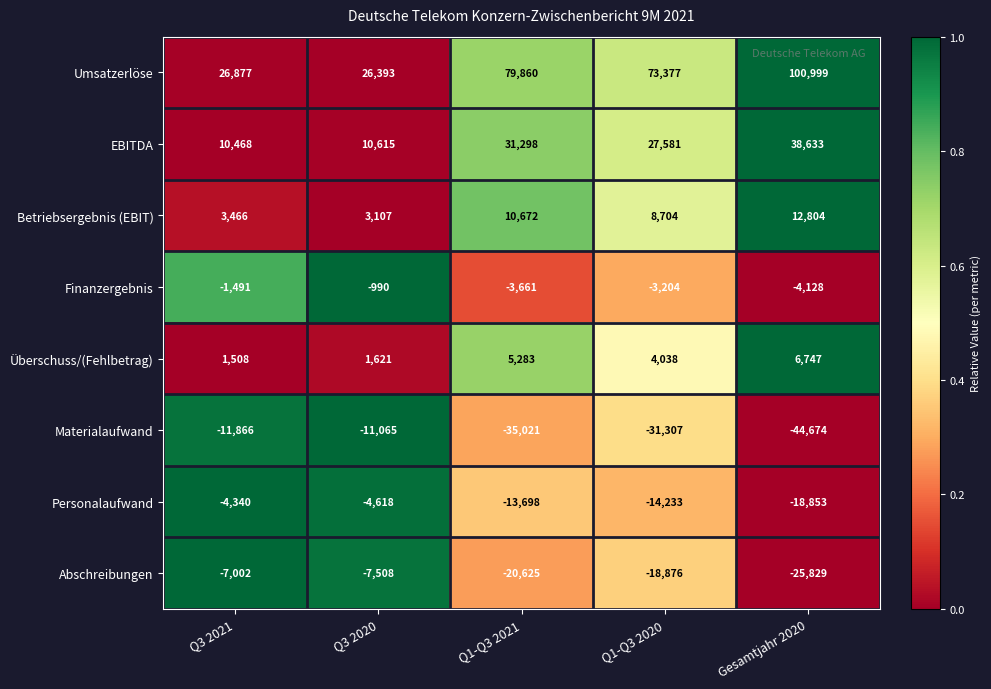

What is the average value of the Materialaufwand series?

-26787